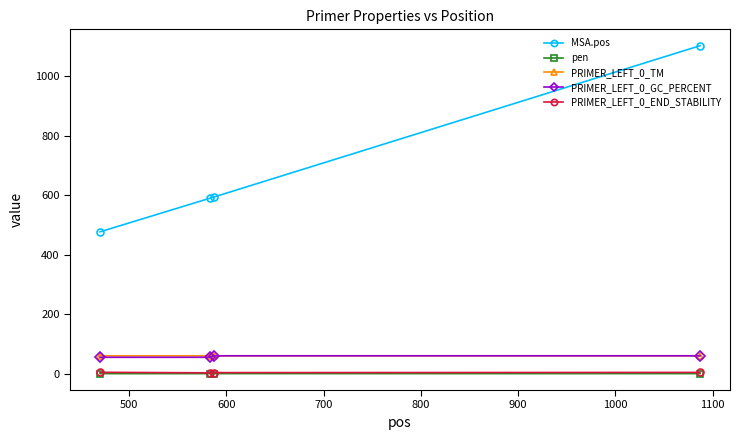

True or false: PRIMER_LEFT_0_TM and MSA.pos cross at least once.

False